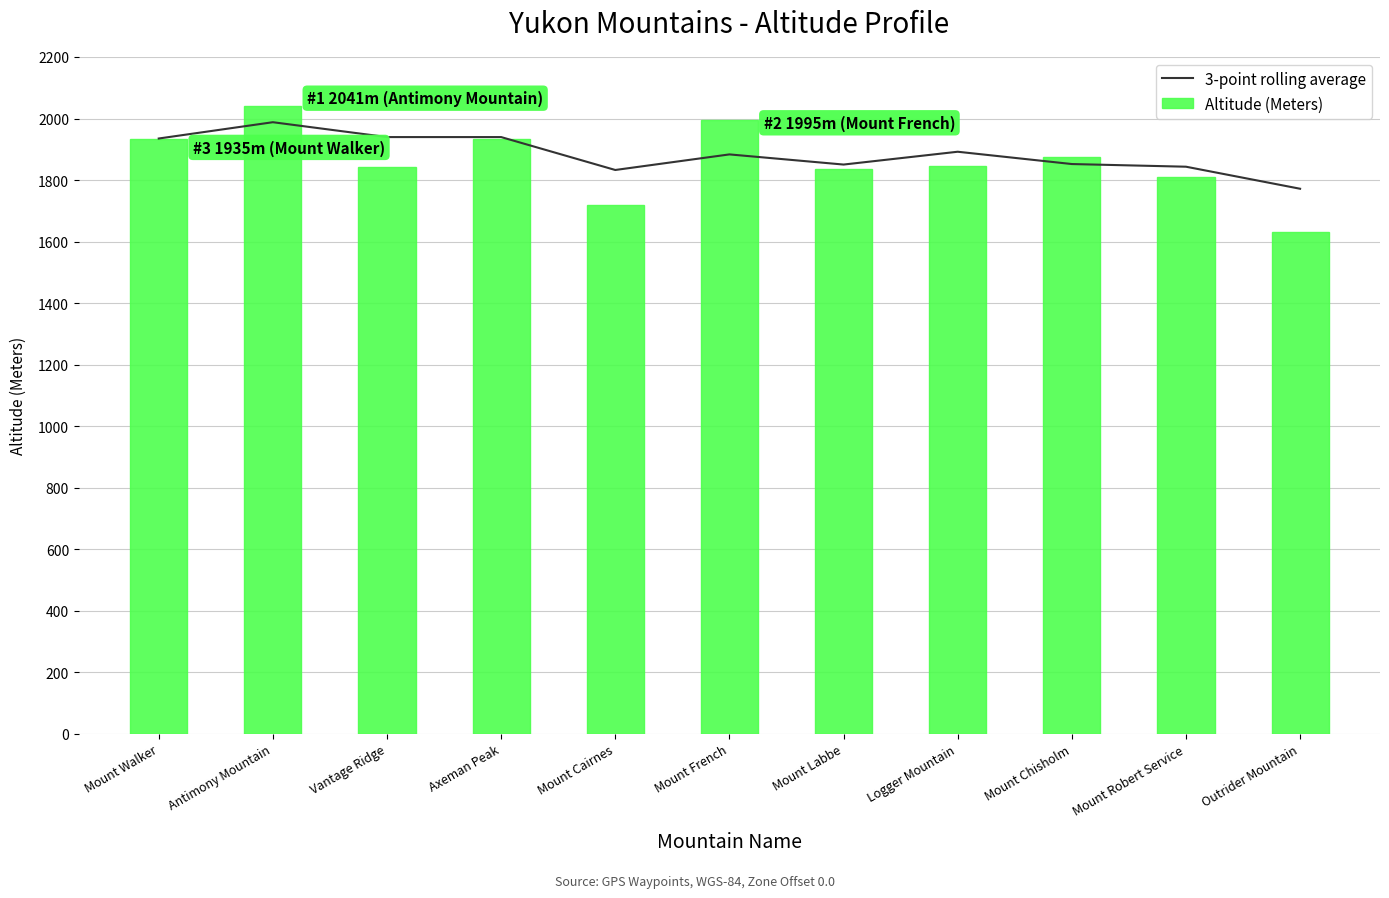

True or false: 3-point rolling average has a value of 1771.7 at Outrider Mountain.

True